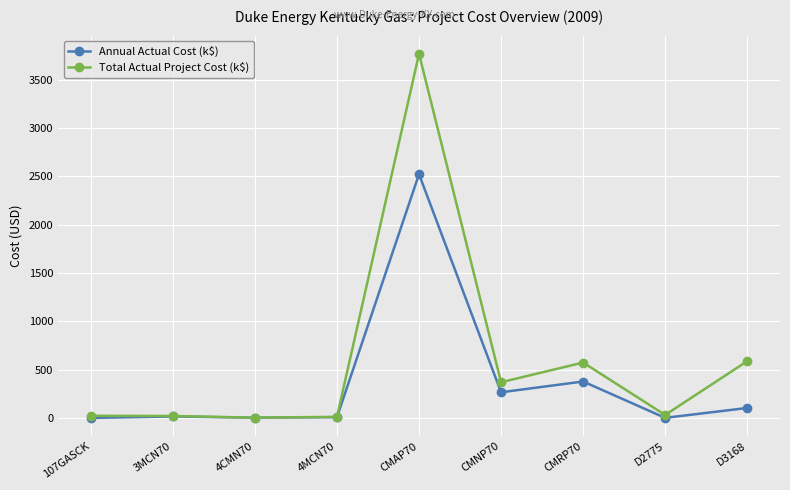

Where does the Annual Actual Cost (k$) series first go above 15?

3MCN70